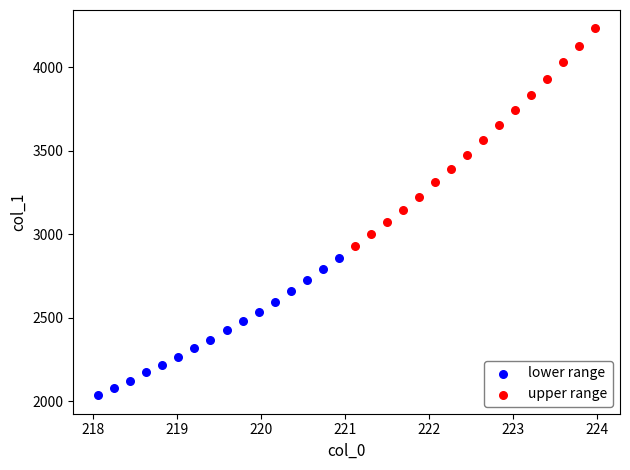

Which series reaches the minimum Y coordinate?

lower range